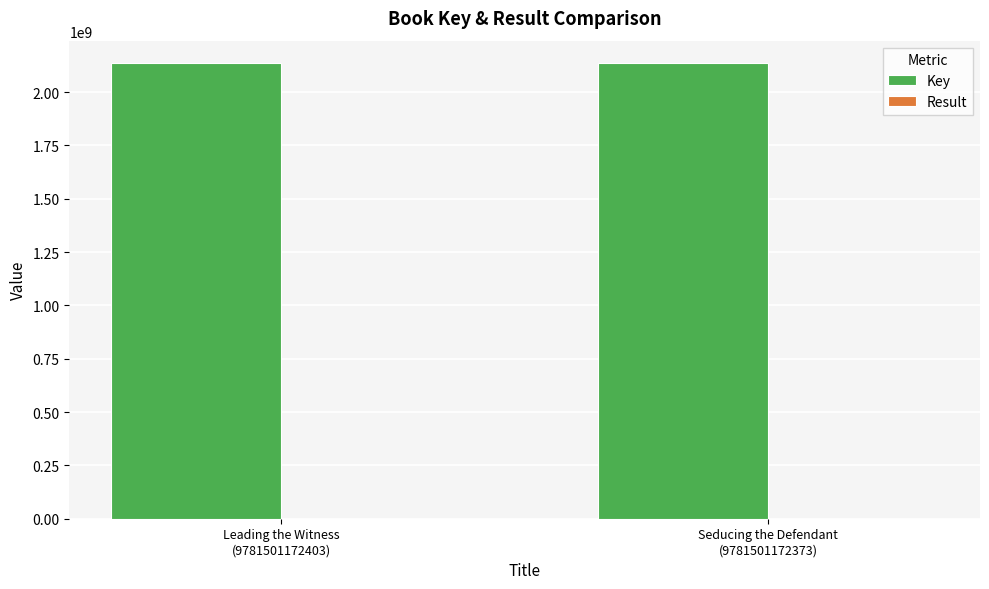

What is the maximum value shown in the chart?

2134096145